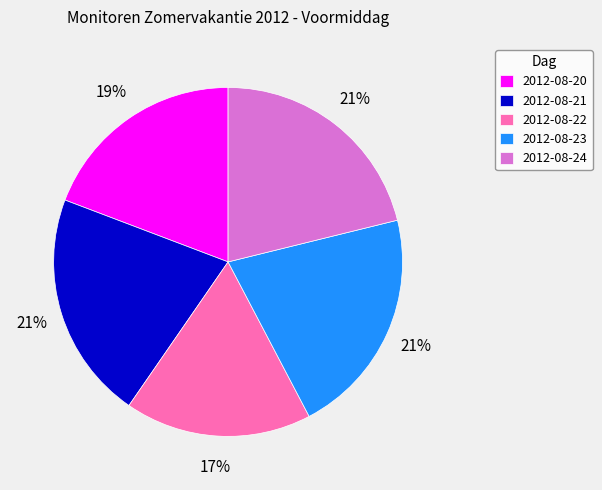

Which has a higher value, 2012-08-22 or 2012-08-20?

2012-08-20